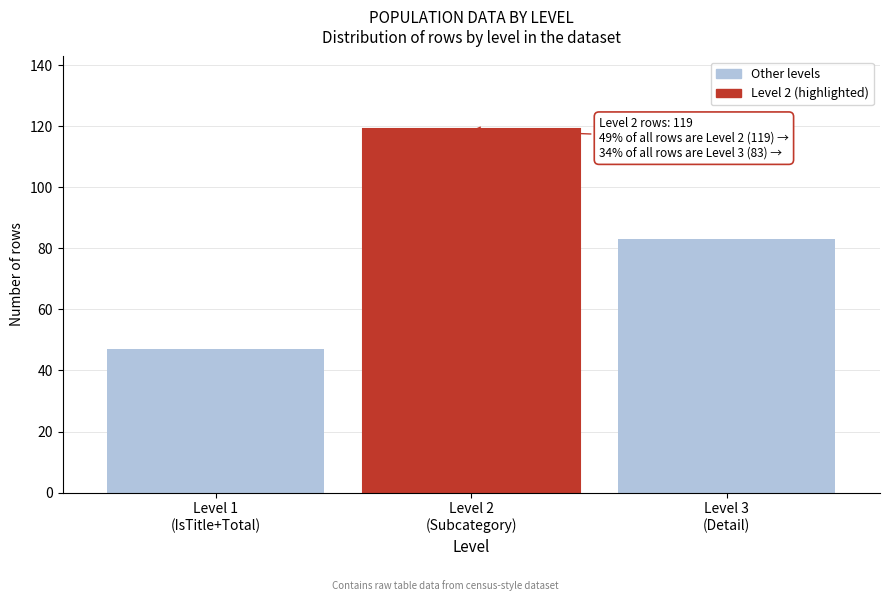

Reading left to right, list all the values displayed in this chart.

47	119	83